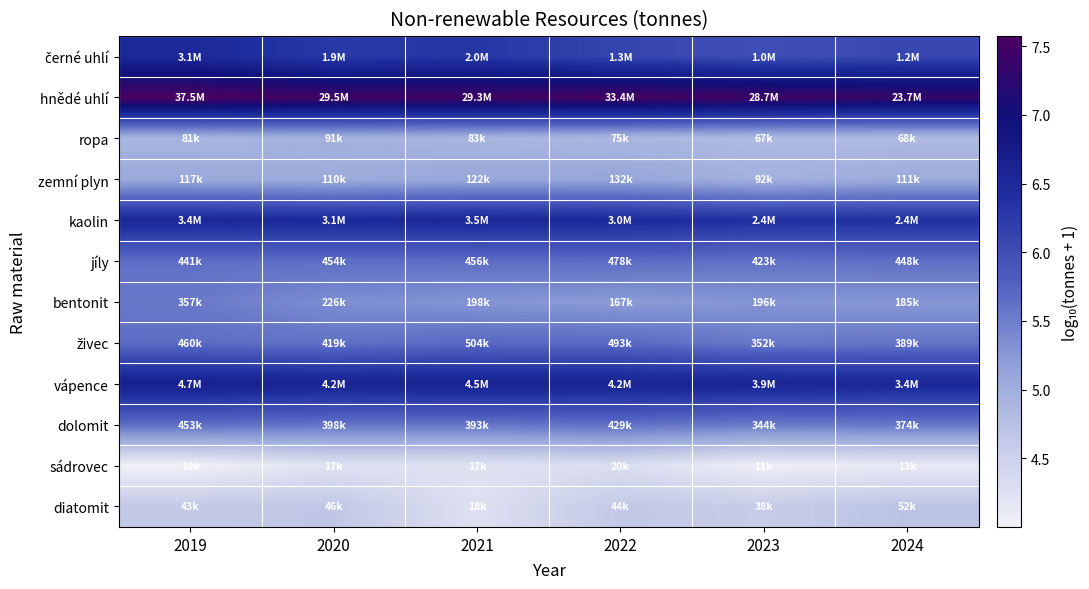

At which category does the chart reach its peak across all series?

2019